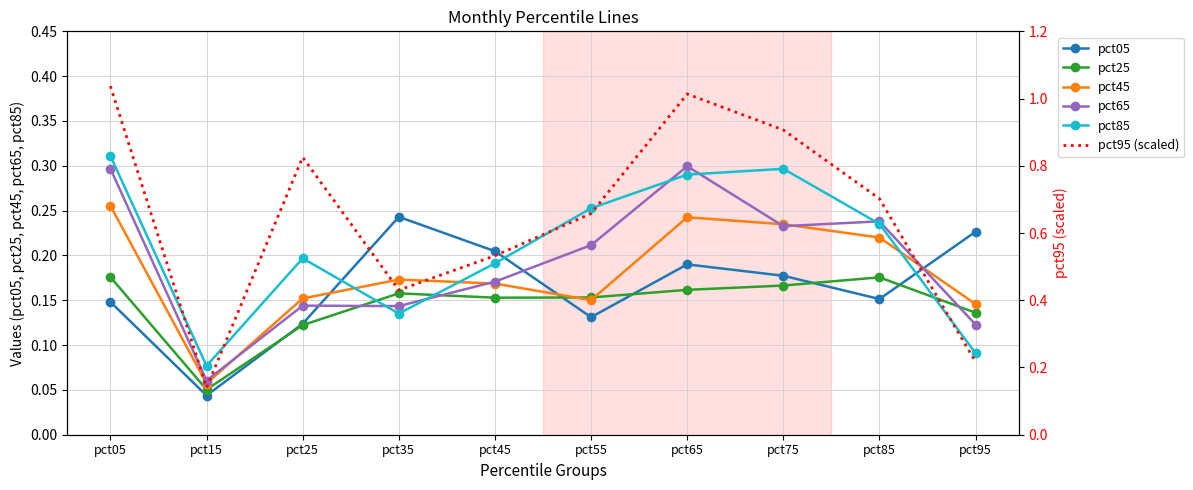

How many times do pct45 and pct05 cross each other?

3